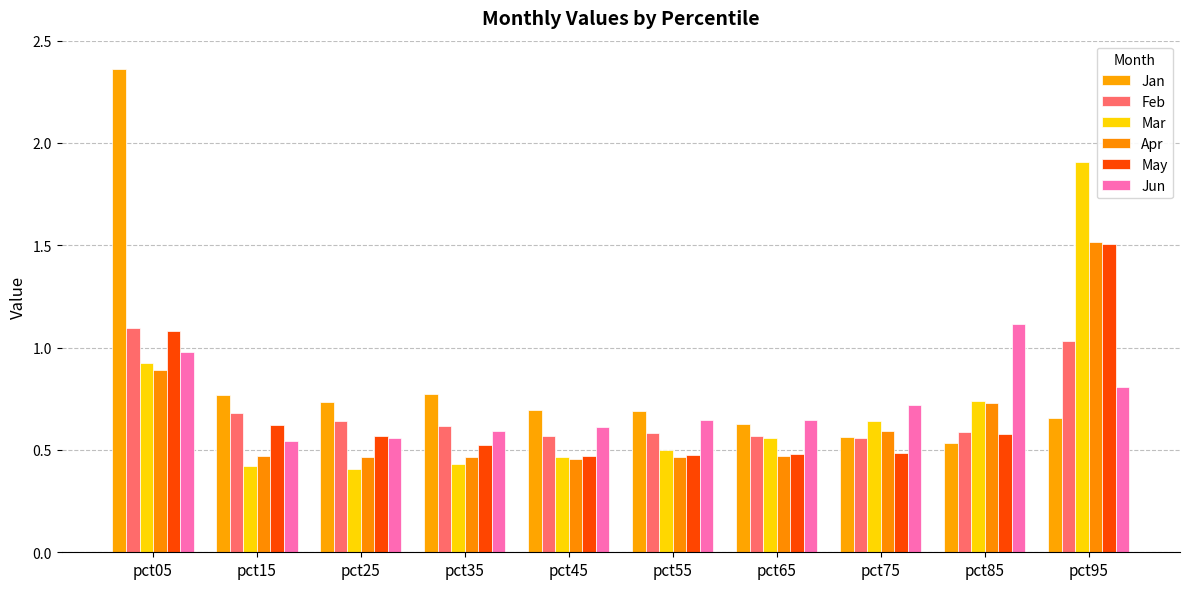

Which series has the largest range (max minus min)?

Jan